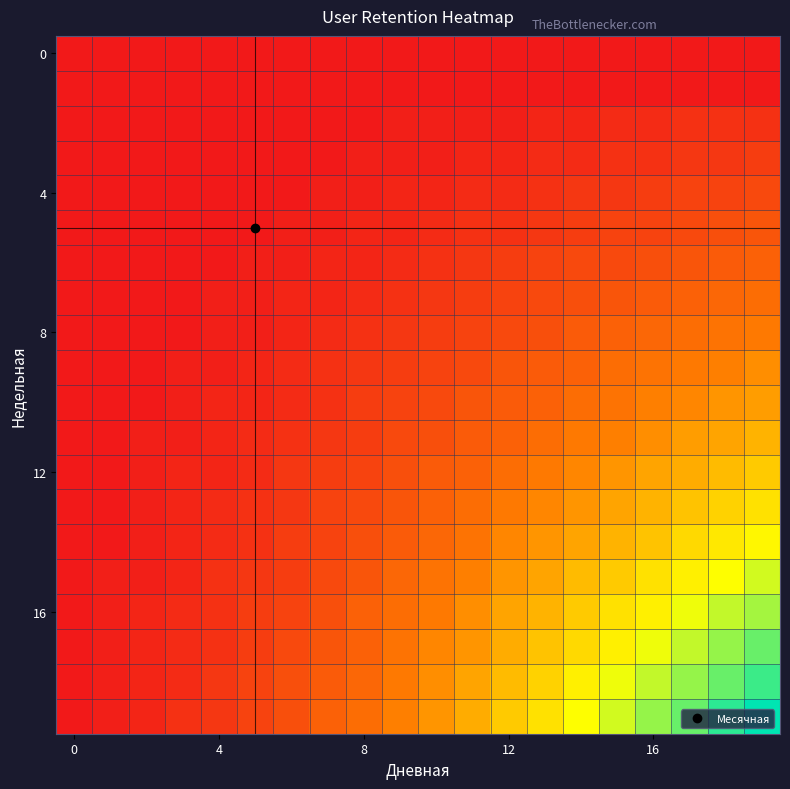

Count the number of data series in this chart.

20